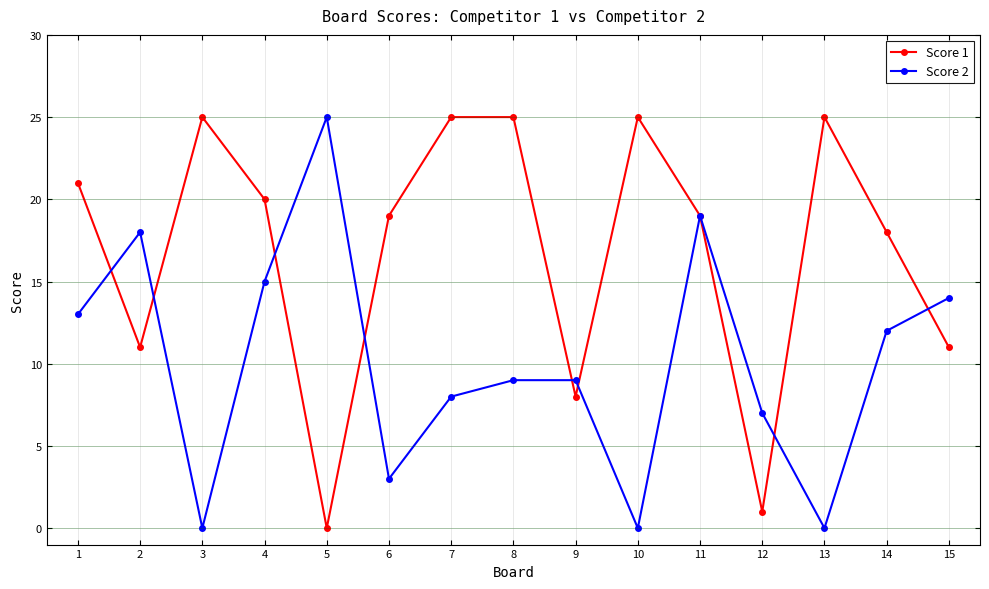

Reading right to left, extract all data points from this chart.

Score 1: 15=11	14=18	13=25	12=1	11=19	10=25	9=8	8=25	7=25	6=19	5=0	4=20	3=25	2=11	1=21
Score 2: 15=14	14=12	13=0	12=7	11=19	10=0	9=9	8=9	7=8	6=3	5=25	4=15	3=0	2=18	1=13